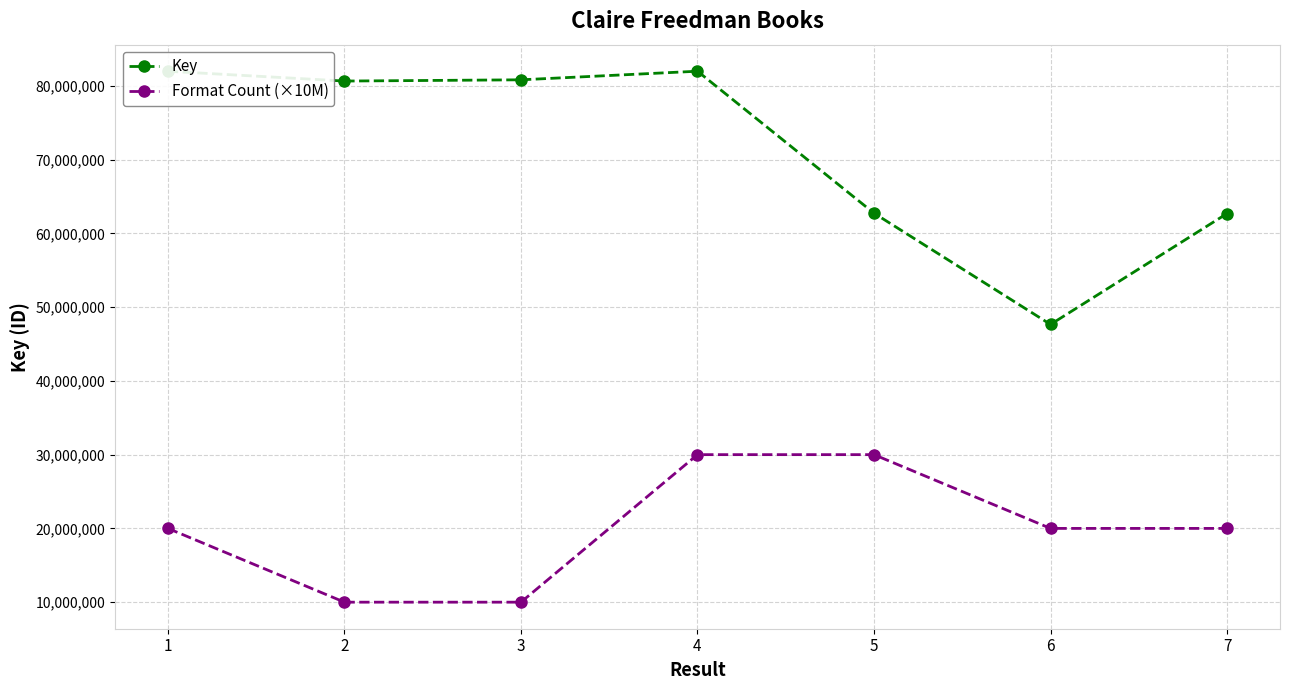

Which series changed the most between 1 and 2?

Format Count (×10M)